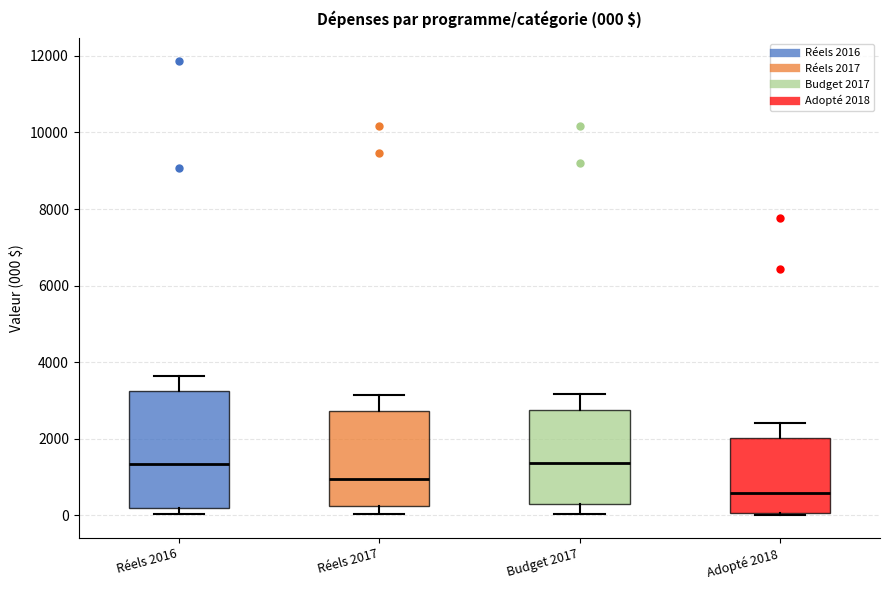

Which box is the tallest, from its lower edge to its upper edge?

Réels 2016